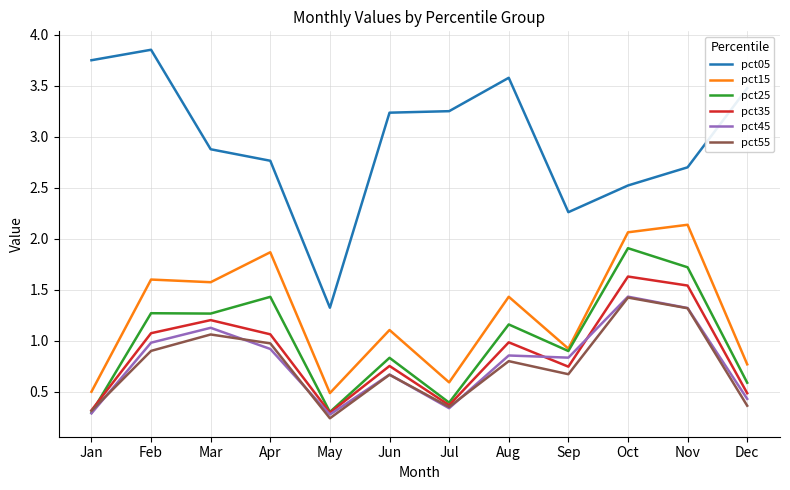

At which label is pct05 closest to 2?

Sep